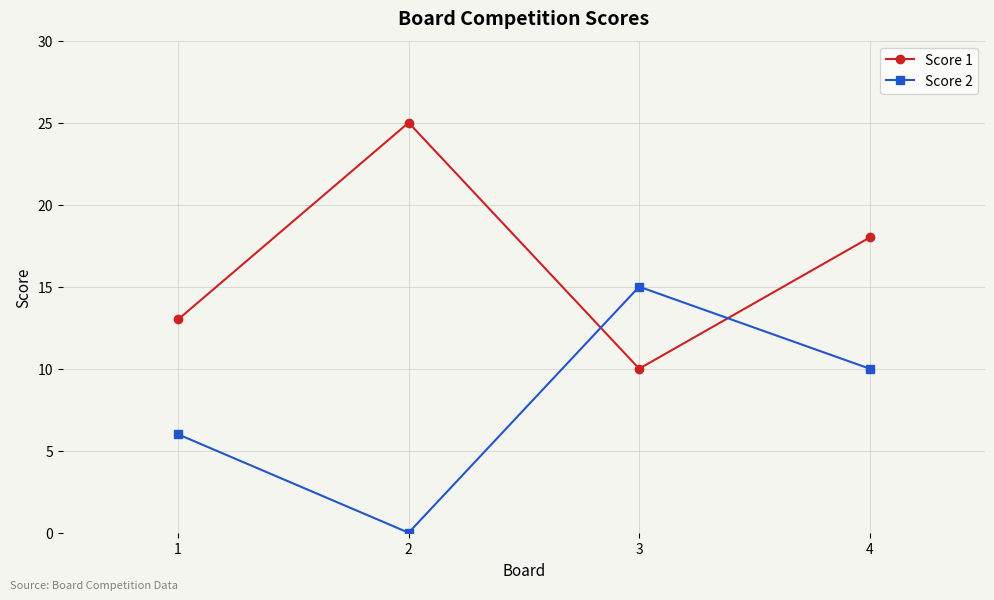

Rank the series by their maximum value, from highest to lowest.

Score 1, Score 2